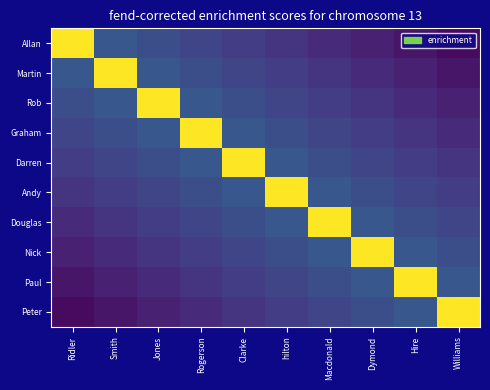

At which category does the chart reach its minimum across all series?

Williams